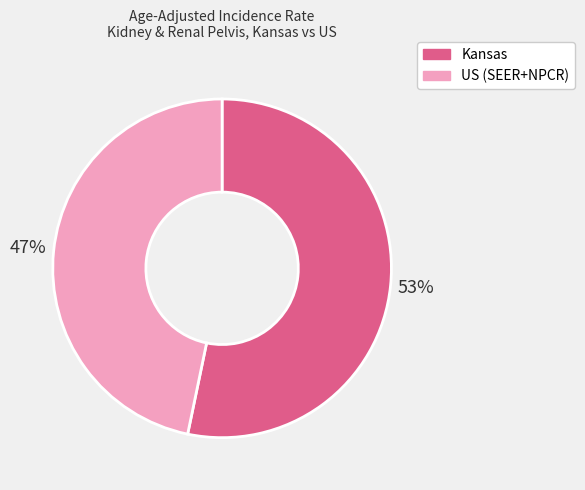

Count the number of slices in the pie.

2